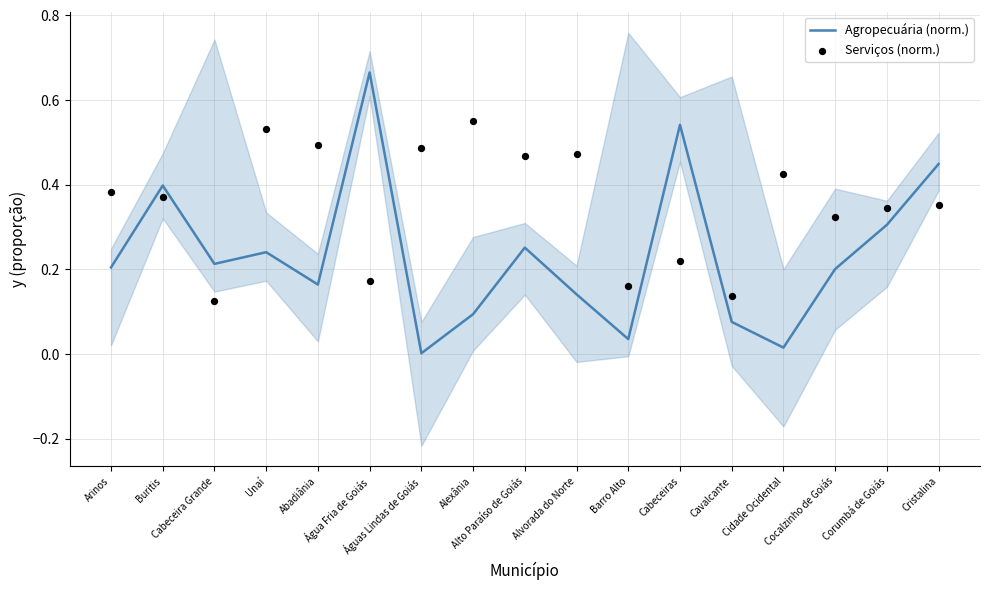

Is the value of Agropecuária (norm.) at Corumbá de Goiás greater than the value of Serviços (norm.) at Cabeceiras?

Yes